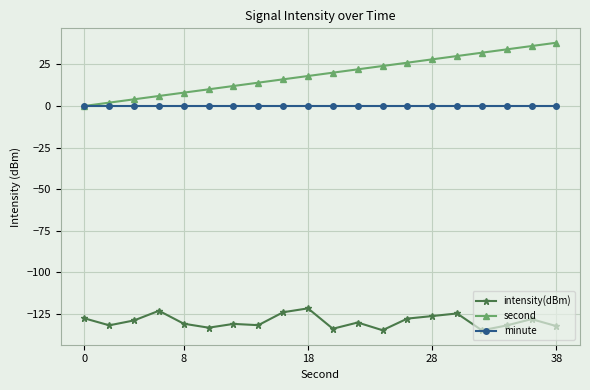

Rank the series by their maximum value, from lowest to highest.

intensity(dBm), minute, second